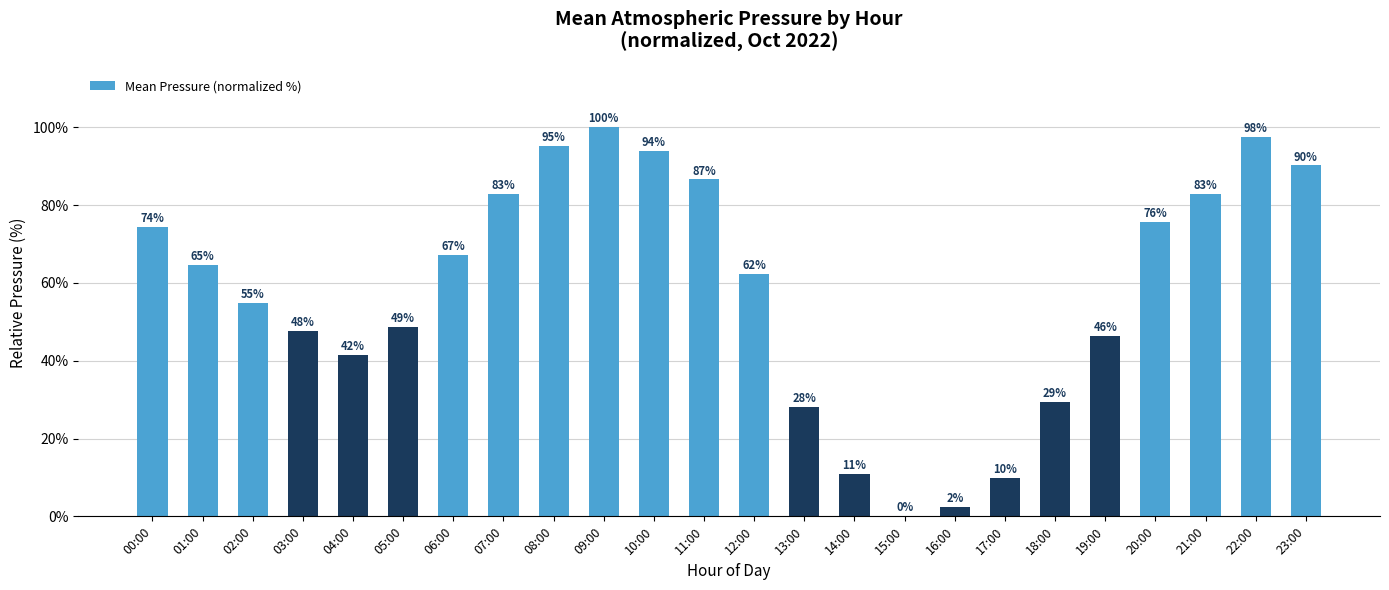

At which label is the value closest to 50?

05:00